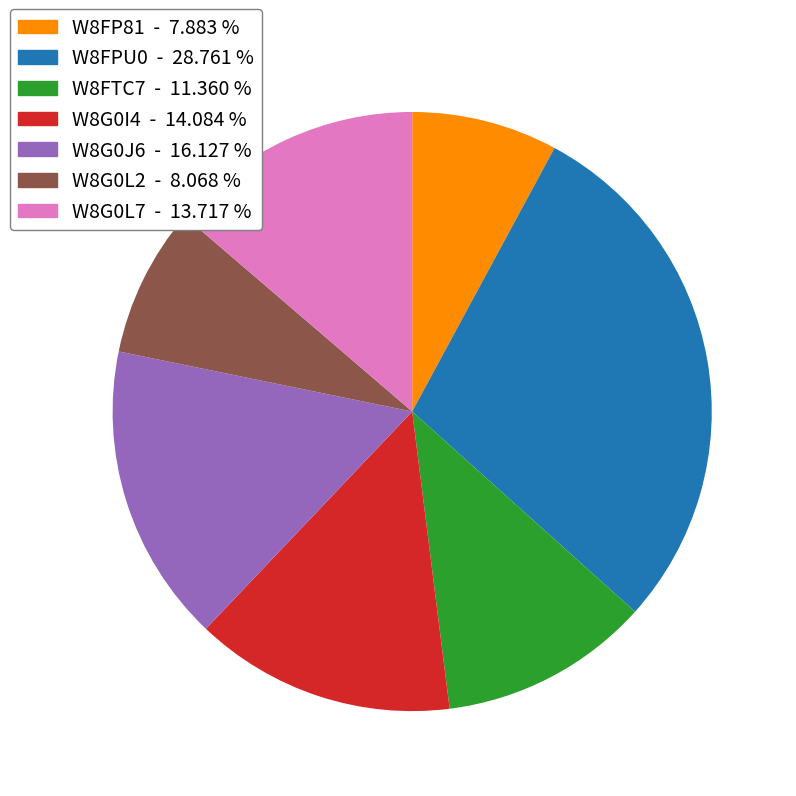

Count the number of slices in the pie.

7